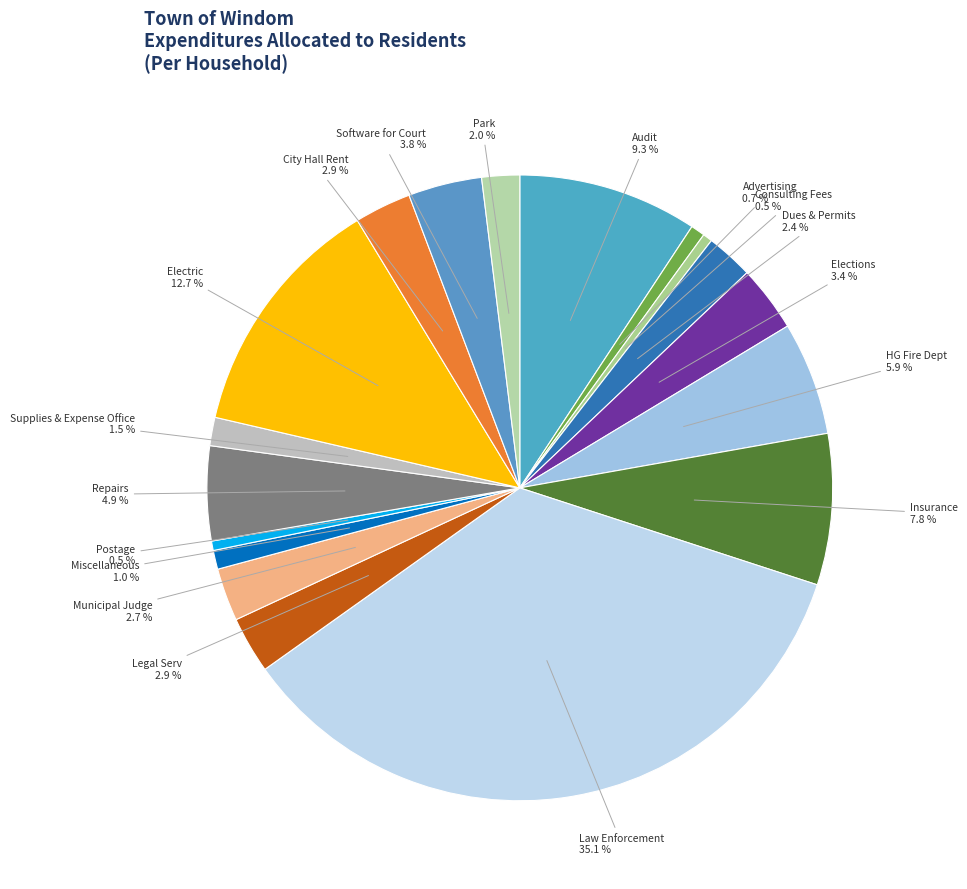

Which has a higher value, Miscellaneous or Municipal Judge?

Municipal Judge